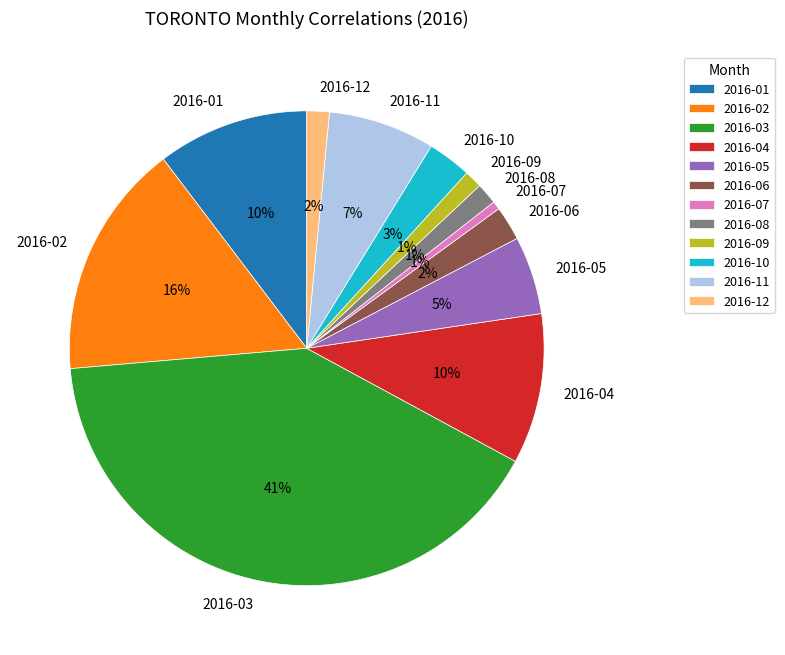

Which category has the biggest portion of the pie?

2016-03